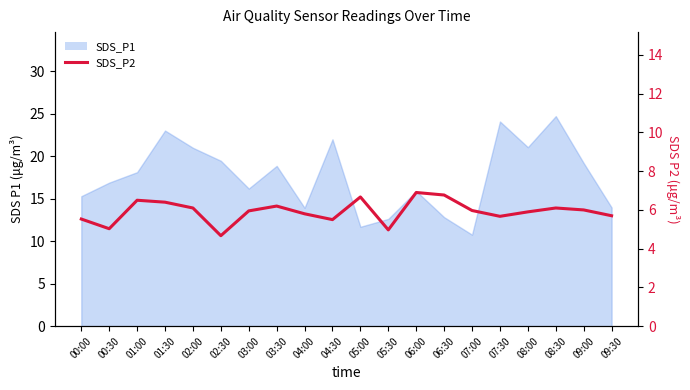

How many lines are shown in the chart?

1